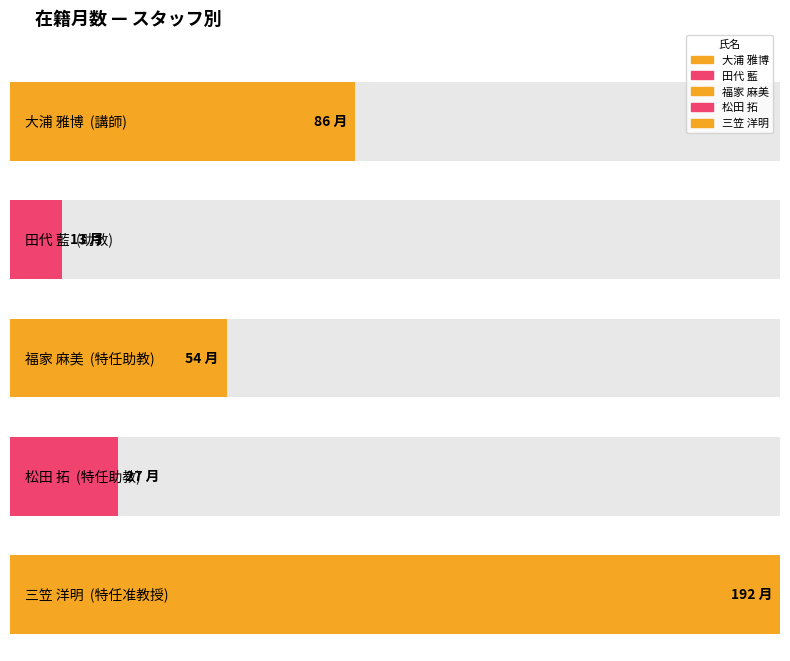

Rank the categories by value from lowest to highest.

田代 藍
助教, 松田 拓
特任助教, 福家 麻美
特任助教, 大浦 雅博
講師, 三笠 洋明
特任准教授